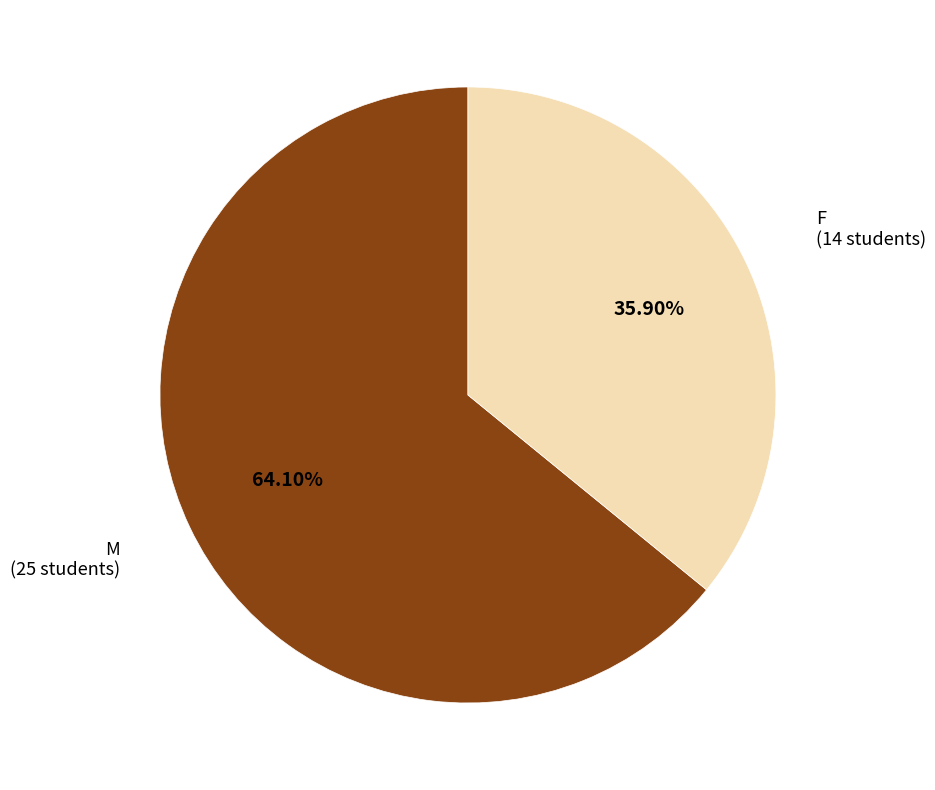

To the nearest percent, what is the difference between the largest and smallest slice percentages?

28%